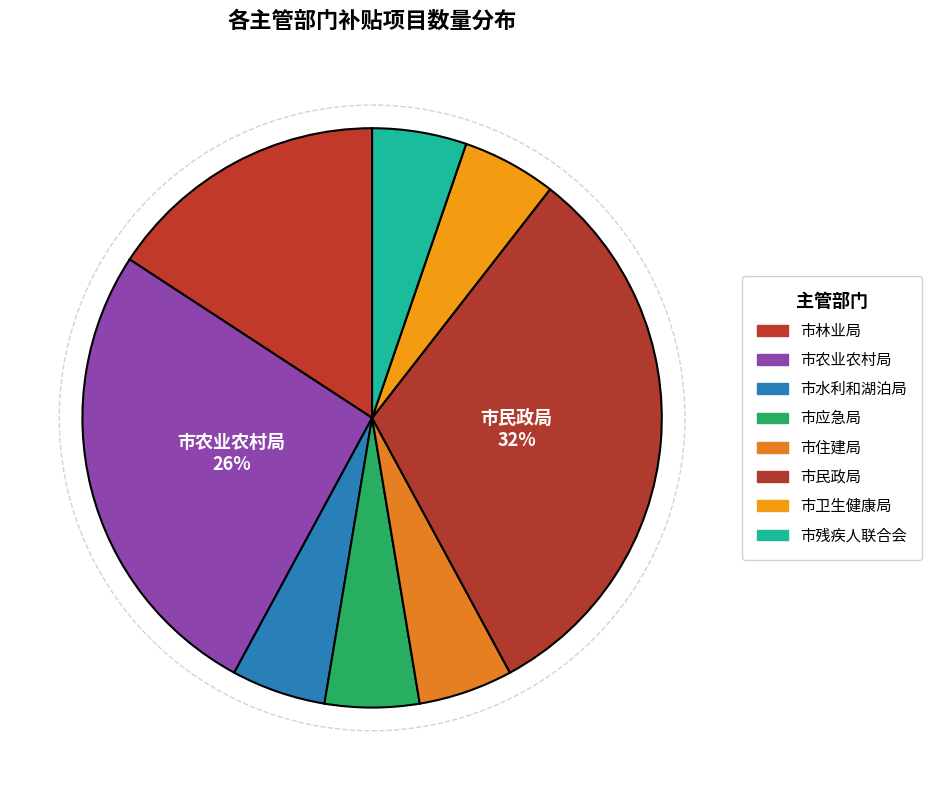

What is the change in value from 市林业局 to 市卫生健康局?

-2